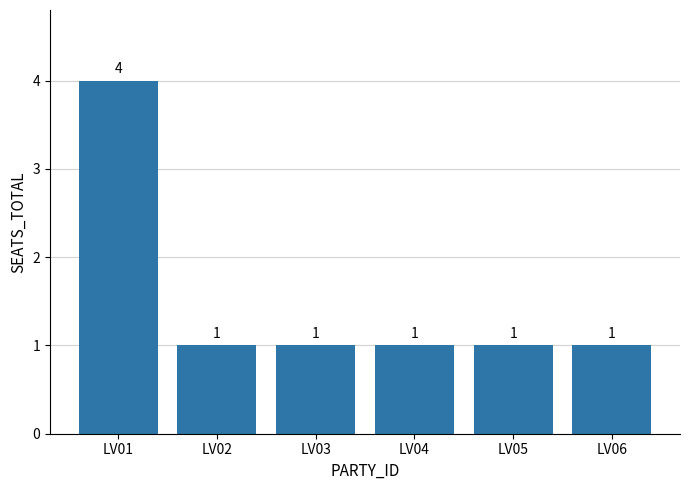

Reading right to left, extract all data points from this chart.

LV06=1	LV05=1	LV04=1	LV03=1	LV02=1	LV01=4